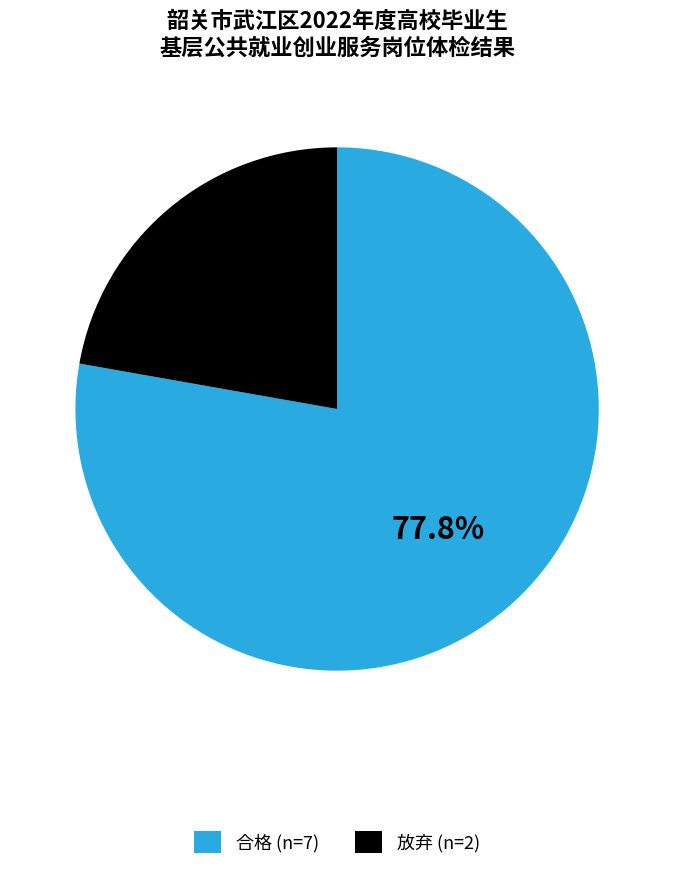

To the nearest percent, what percentage of the pie is 合格?

78%